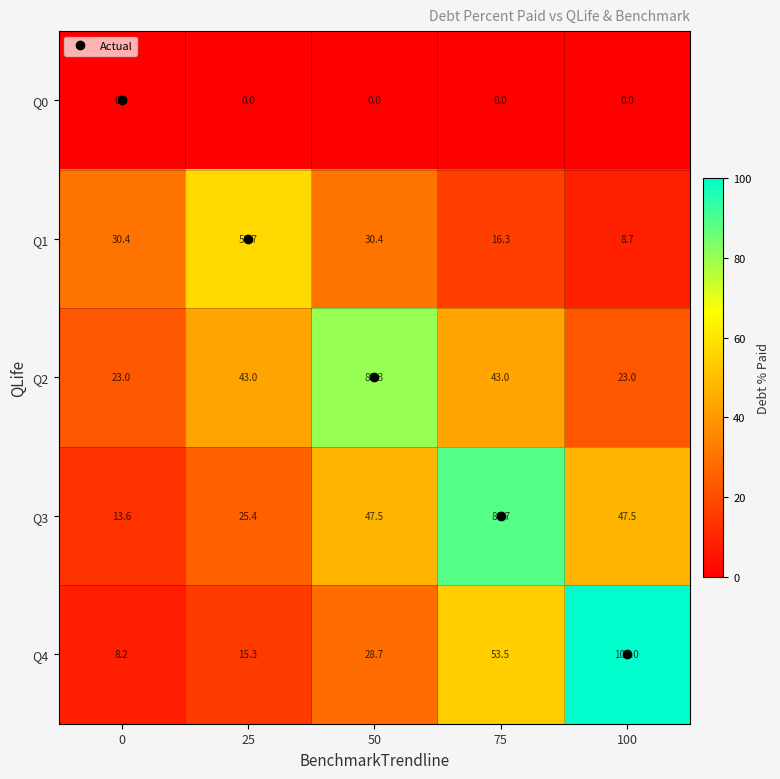

Which series has the widest spread of values?

Q4